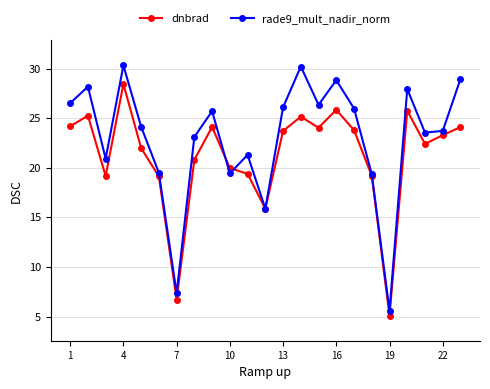

True or false: rade9_mult_nadir_norm has more than 2 interior local peaks.

True